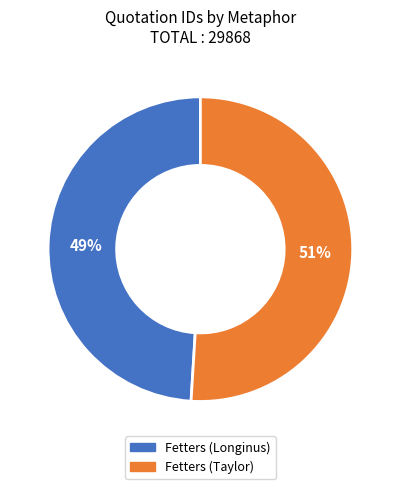

Do Fetters (Taylor) and Fetters (Longinus) together represent more than half of the pie?

Yes